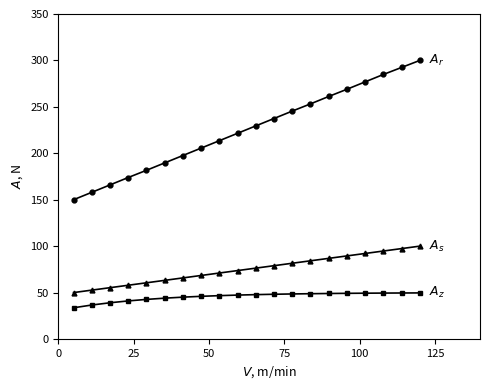

What is the greatest value displayed?

300.0